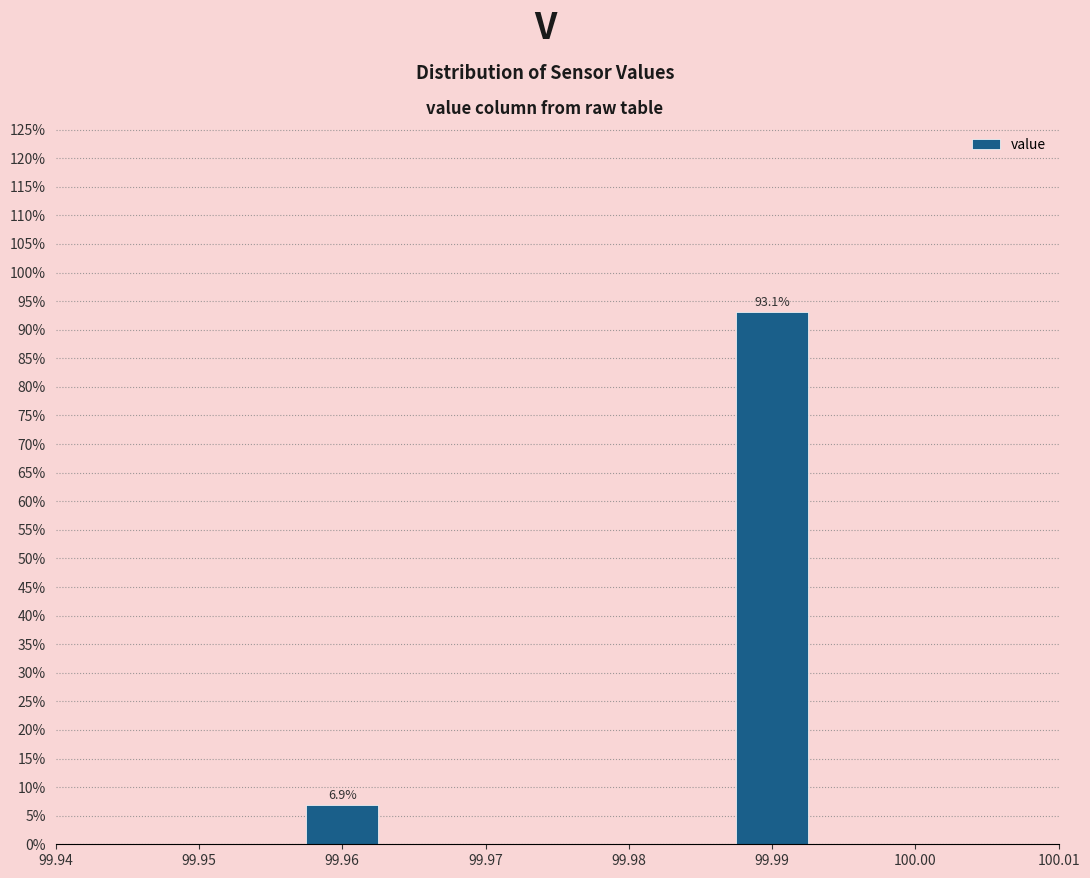

Are the bars horizontal?

No